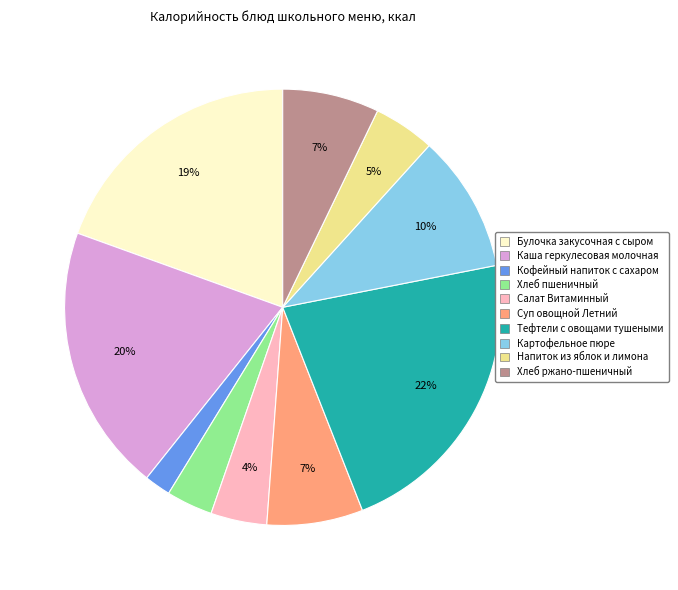

Count the number of slices in the pie.

10